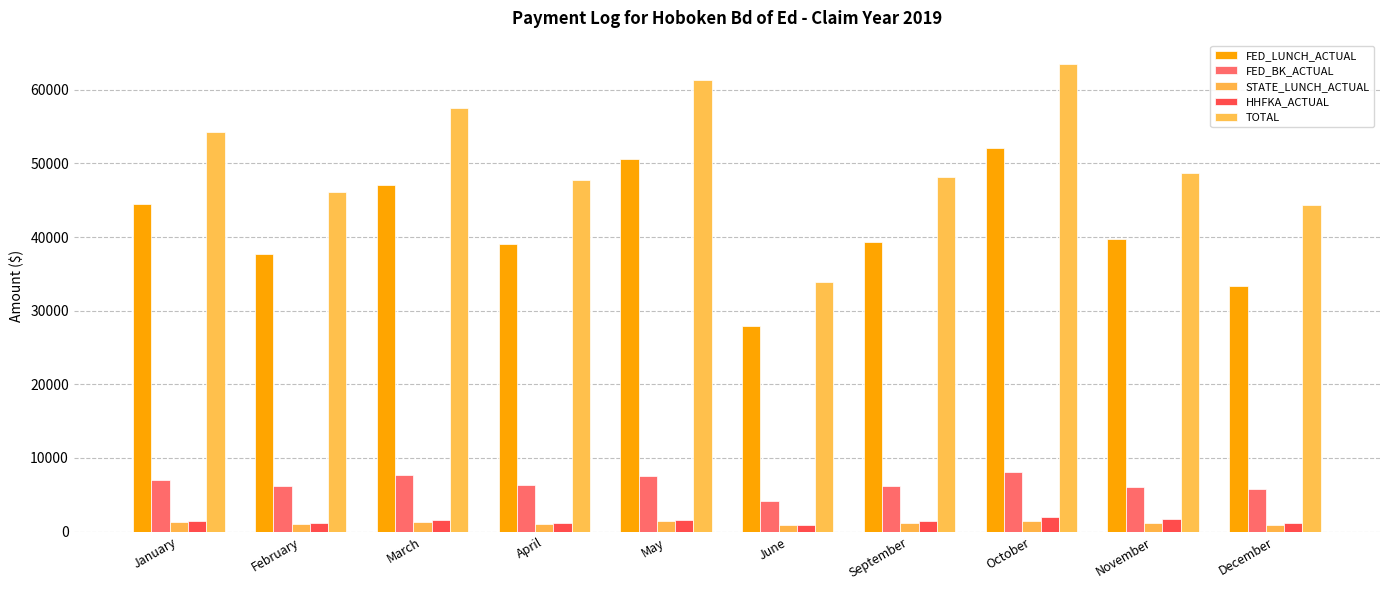

What is the difference between the maximum and minimum values in the FED_LUNCH_ACTUAL series?

24128.6